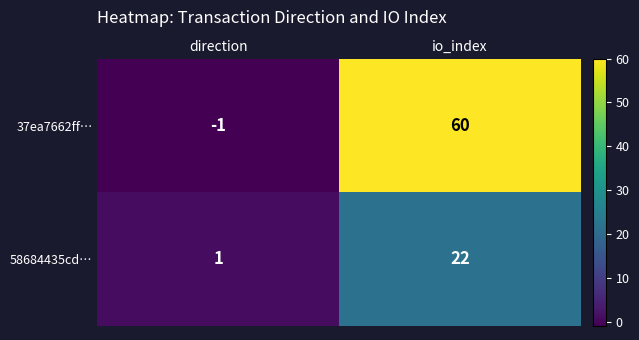

How many values in the 58684435cd… series are below 22?

1